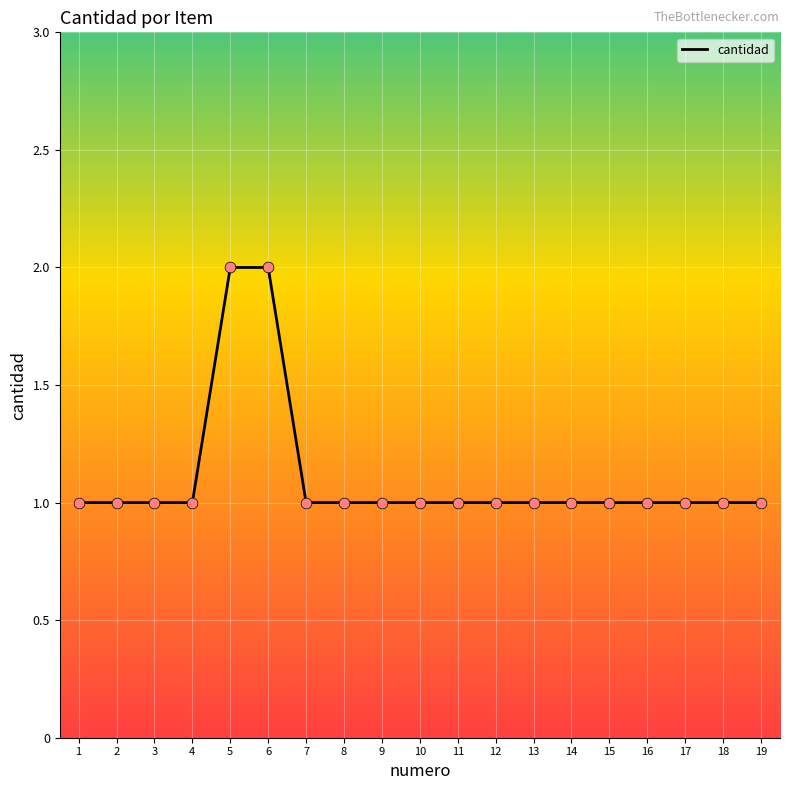

Approximately how many times larger is the value at 6 compared to 19?

2.0